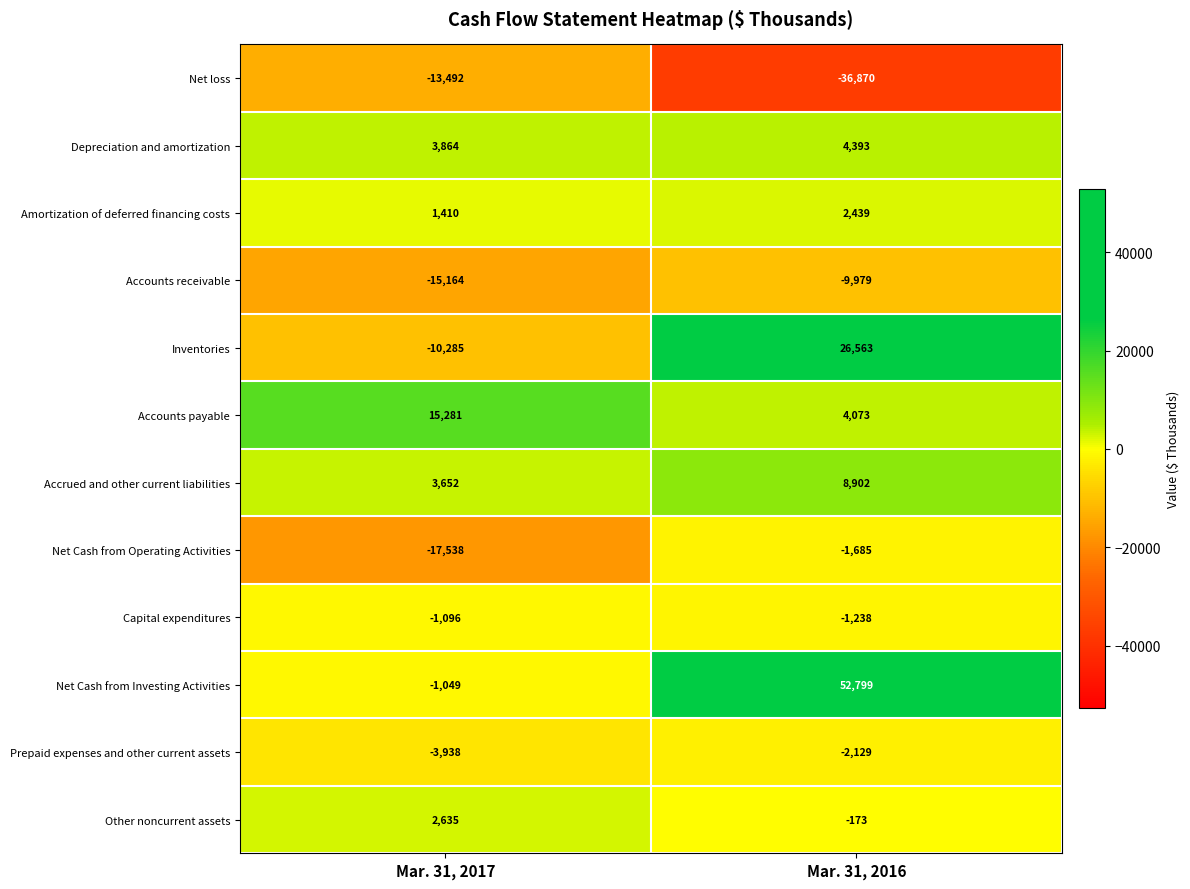

What value does the Prepaid expenses and other current assets series have at Mar. 31, 2017?

-3938